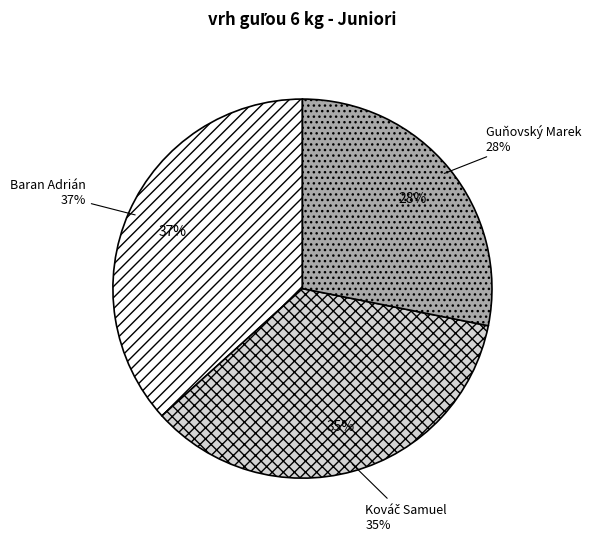

What portion of the pie excludes Baran Adrián?

63.3%